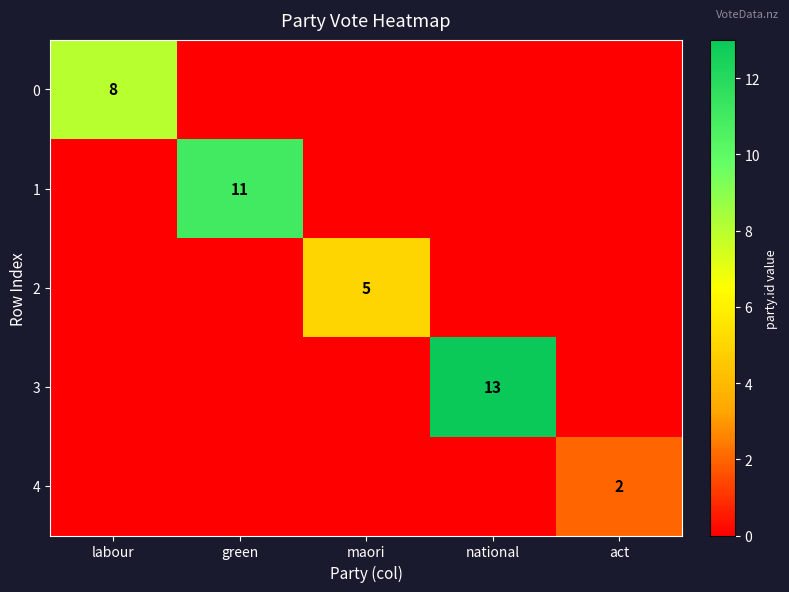

List the series in order of their overall mean, highest first.

3, 1, 0, 2, 4